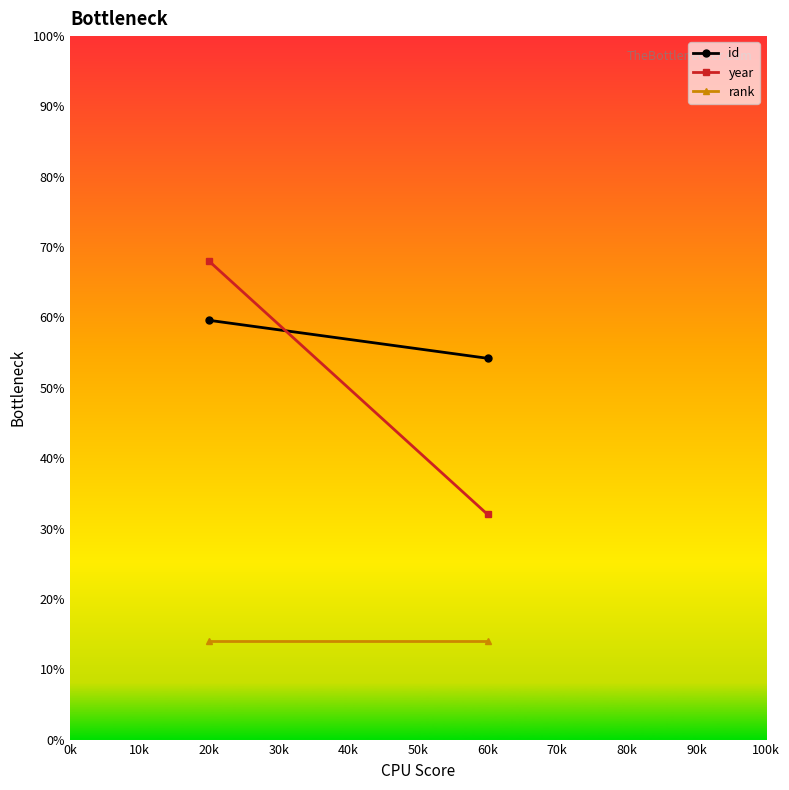

Which has a higher value, 60k or 20k?

20k